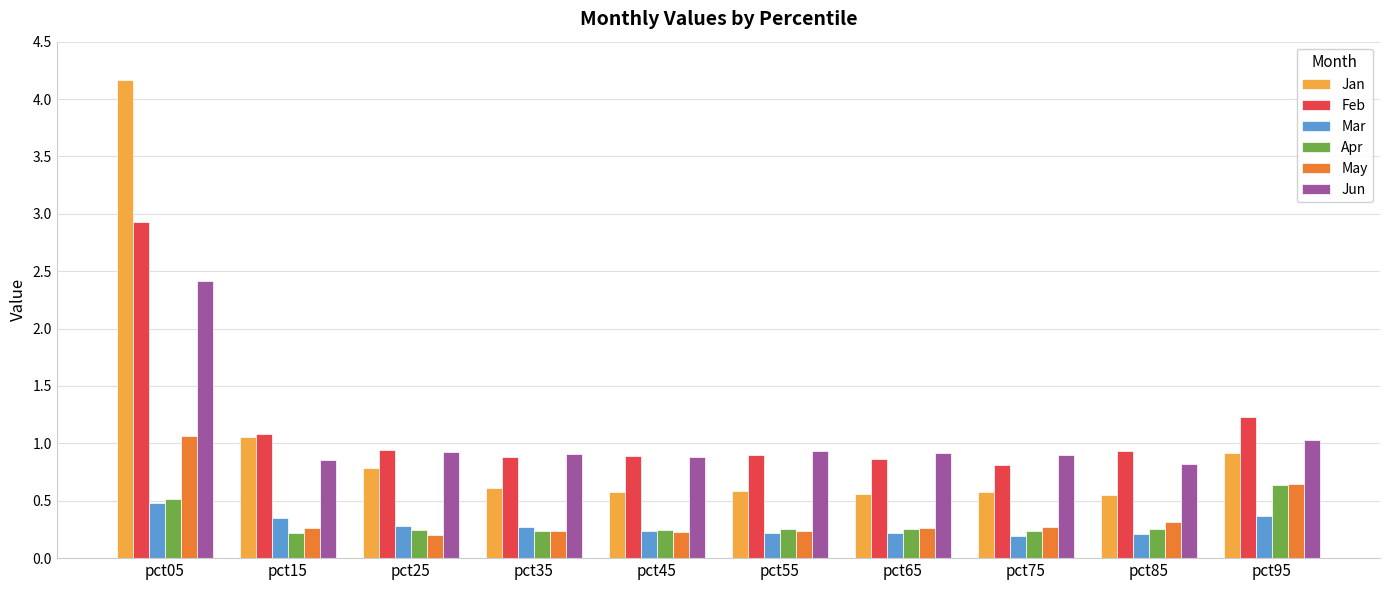

Is it true that May equals 0.2 at pct25?

True